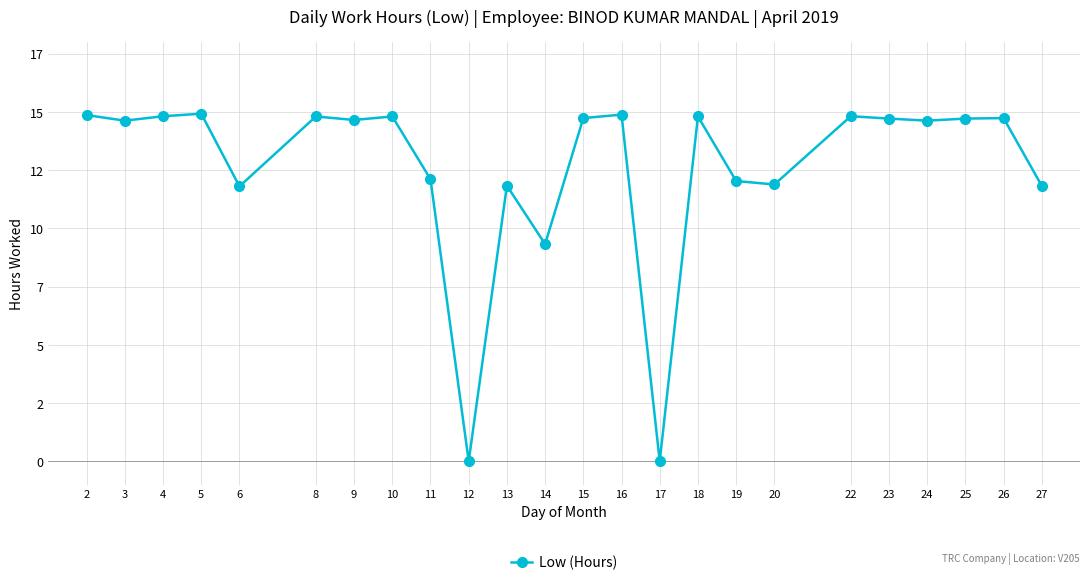

What is the sum of the values at 9 and 2?

29.5